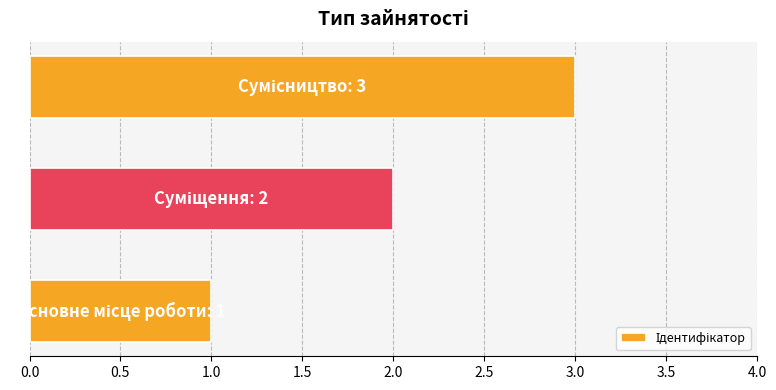

What is the maximum value shown in the chart?

3